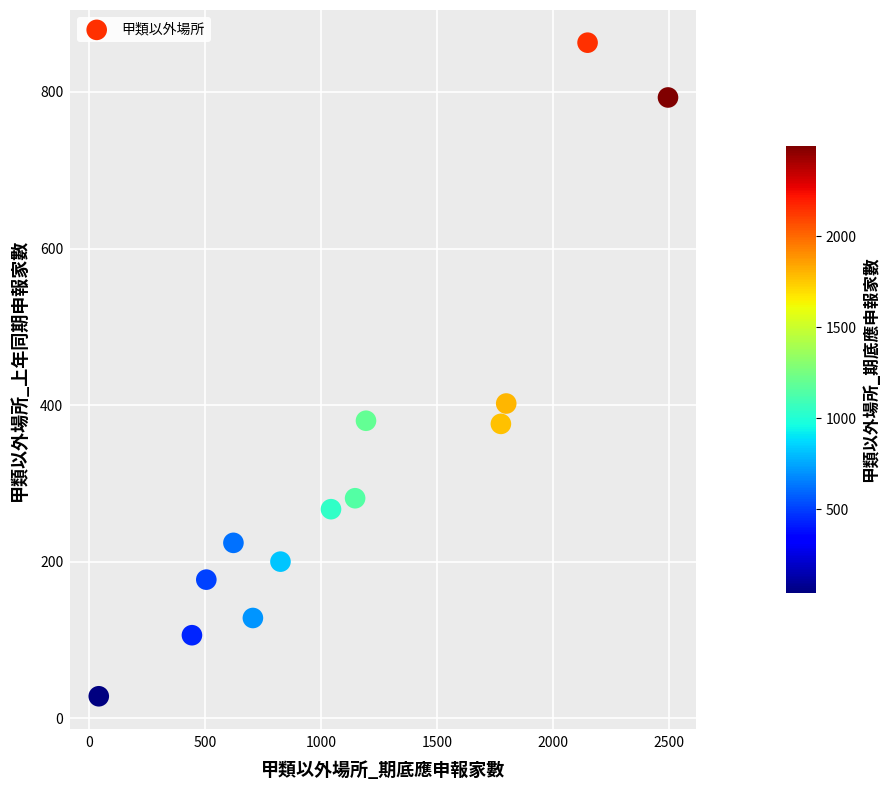

What is the range of Y values (max minus min)?

835